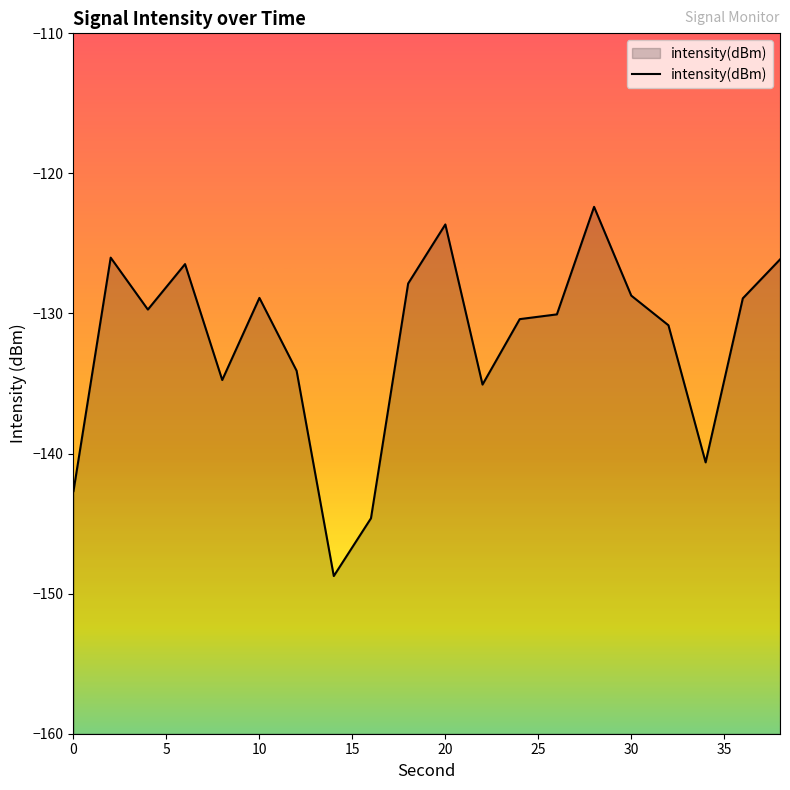

What is the minimum value shown in the chart?

-148.7